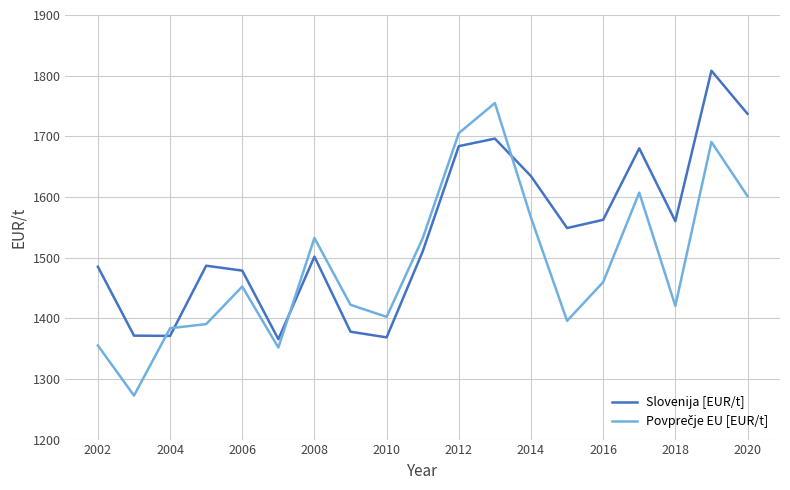

What is the minimum value shown in the chart?

1272.6